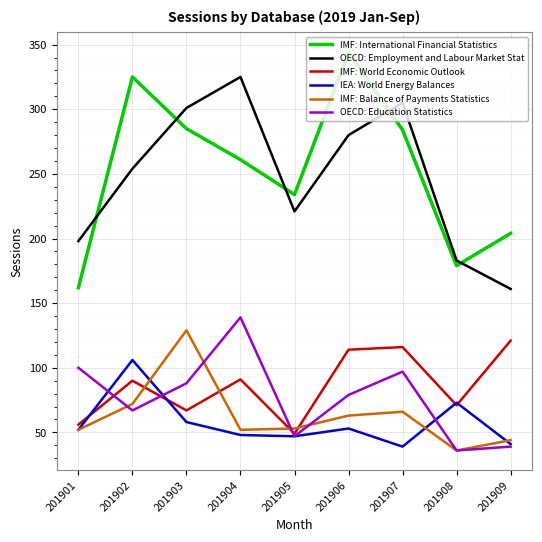

Is this an area chart (filled region under the line)?

No